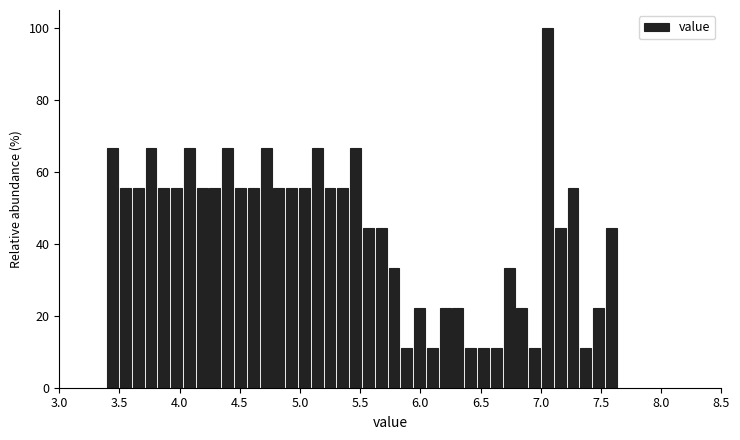

Read against the x-axis, roughly where is the centre of the tallest bar?

7.05